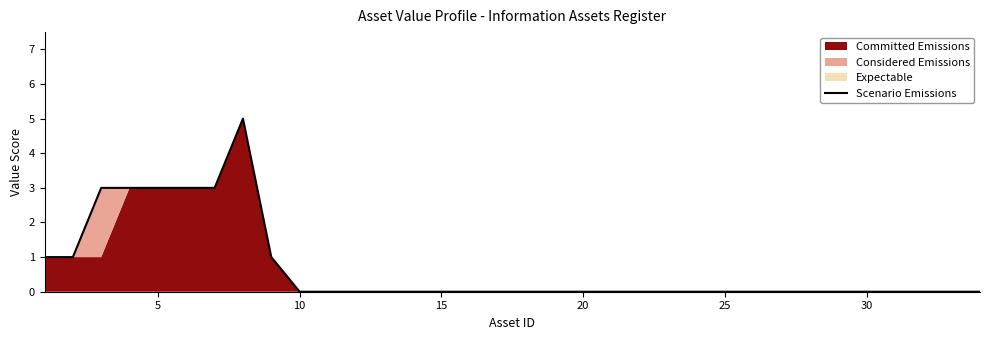

How many lines are shown in the chart?

1